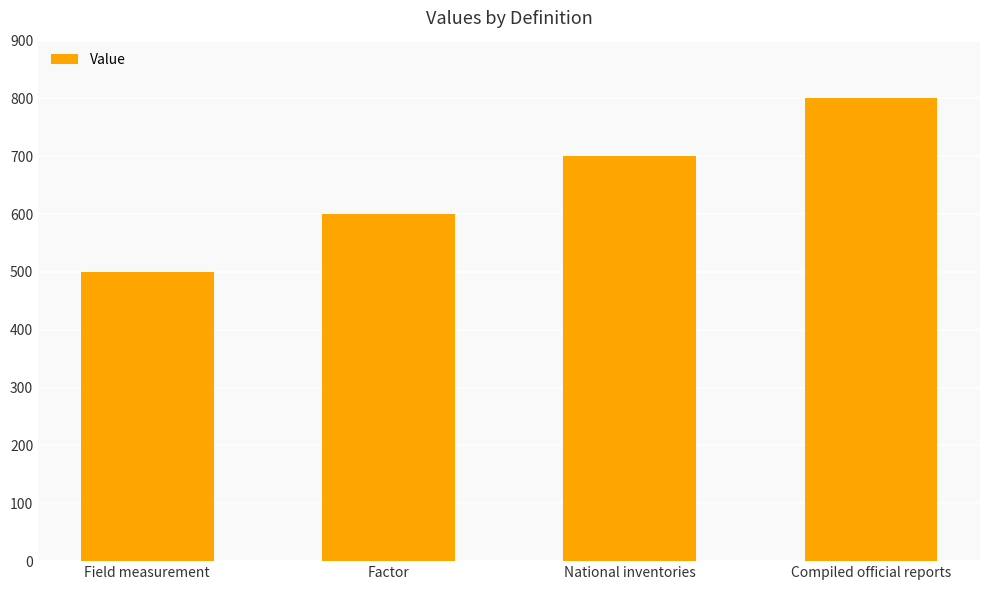

What is the difference between the second highest and minimum values?

200